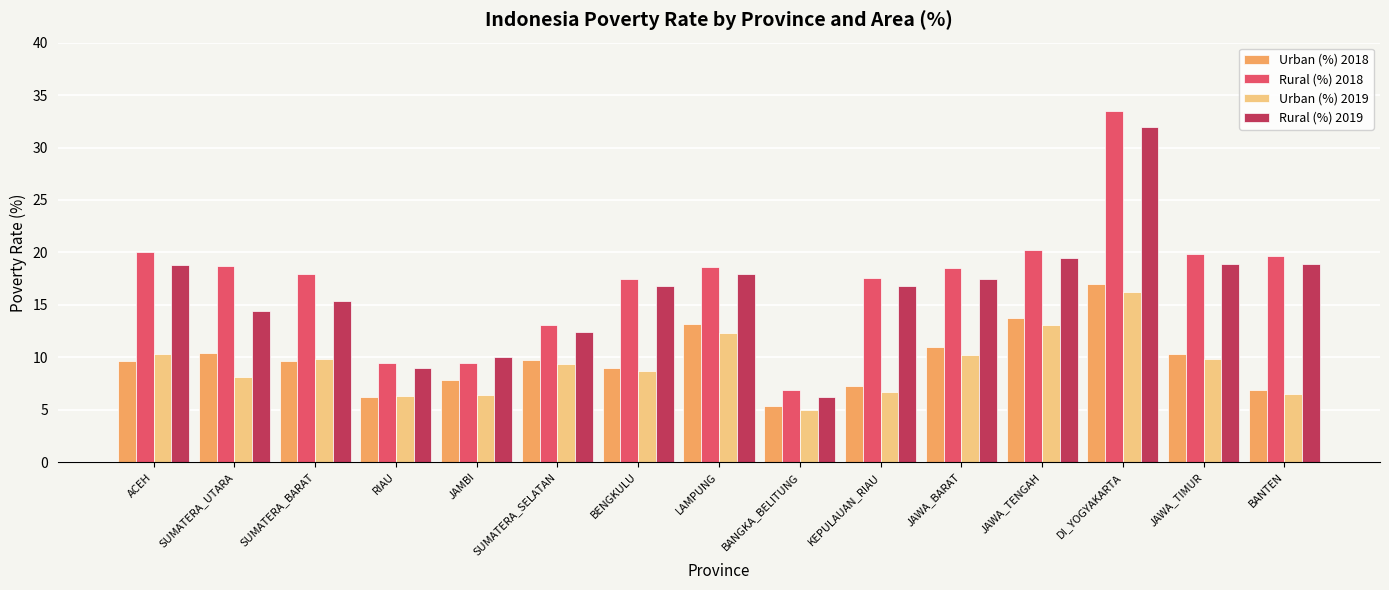

What is the sum of all Urban (%) 2019 values?

138.8